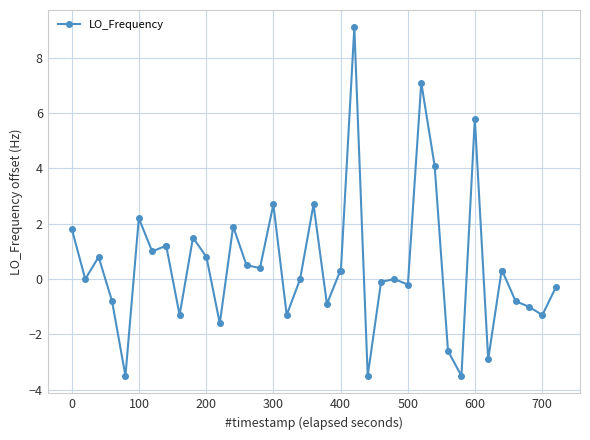

What is the minimum value shown in the chart?

-3.5